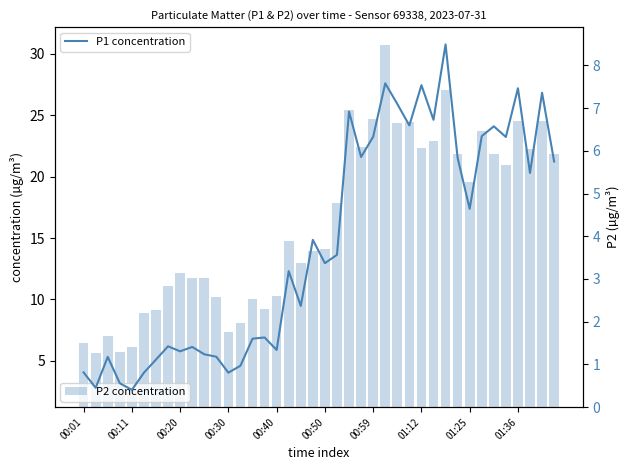

The P1 concentration series shows 24.1 at 34. True or false?

True